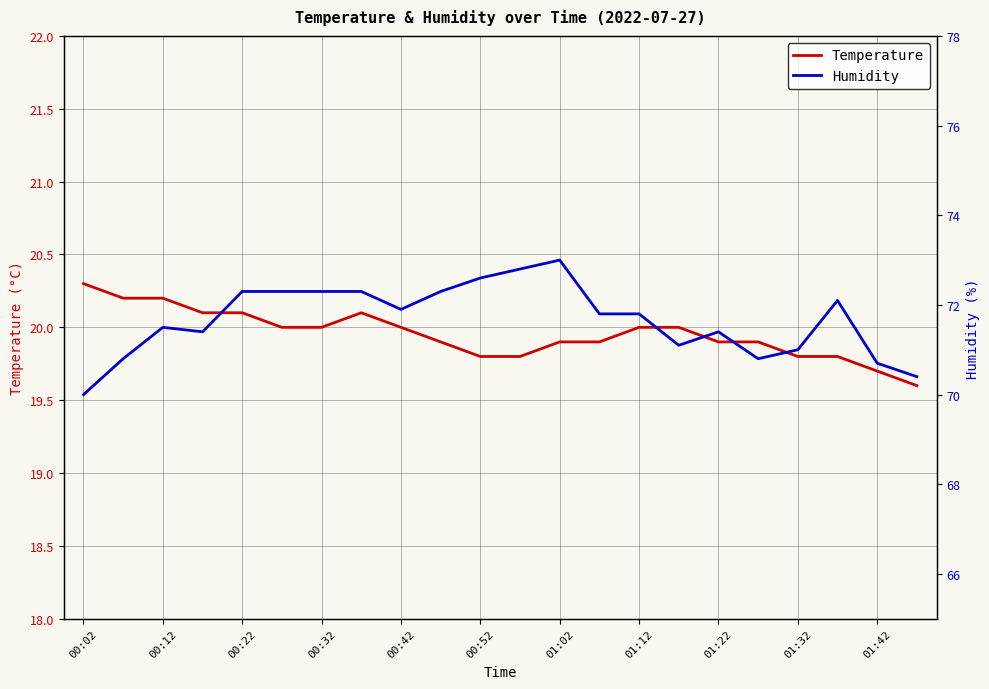

What is the average value of the Humidity series?

71.7